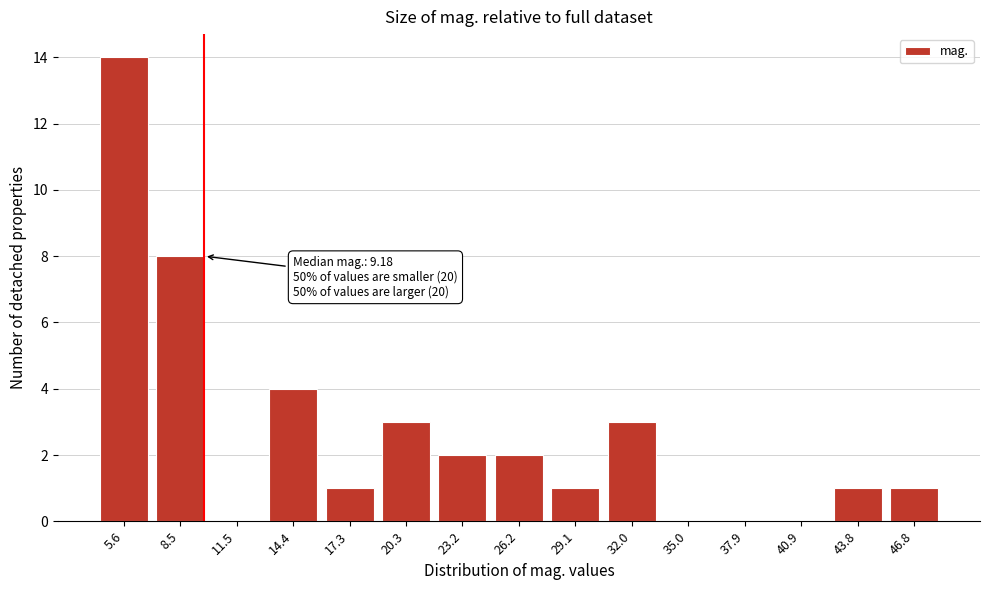

Reading left to right, transcribe all the data shown in this chart.

5.6=14	8.5=8	11.5=0	14.4=4	17.3=1	20.3=3	23.2=2	26.2=2	29.1=1	32.0=3	35.0=0	37.9=0	40.9=0	43.8=1	46.8=1